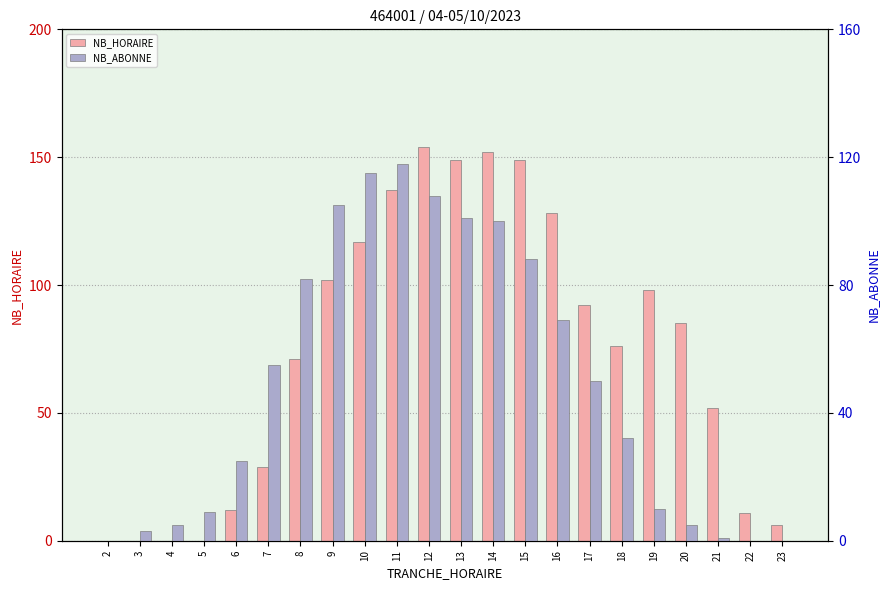

At 21, list the series in order from smallest to largest.

NB_ABONNE, NB_HORAIRE